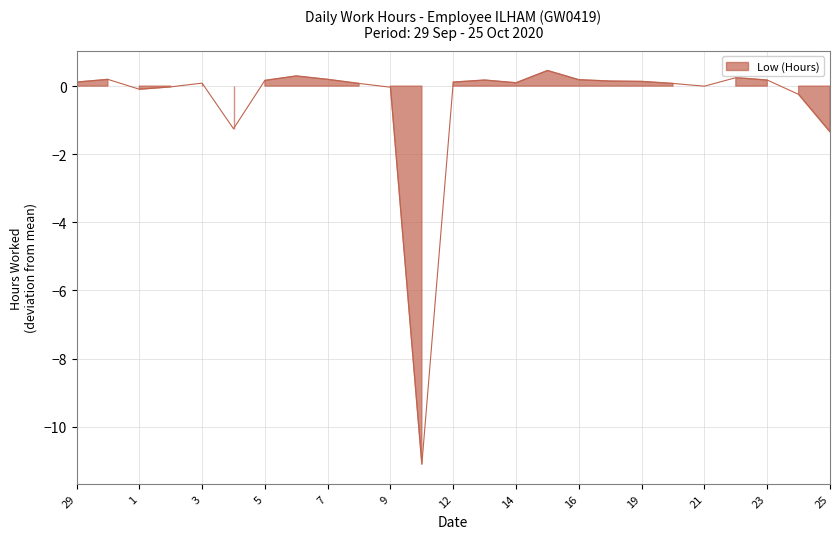

How many data points does each series have?

25